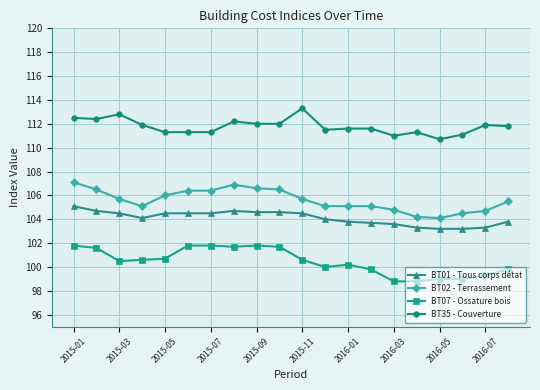

List the series in order of their peak value, lowest first.

BT07 - Ossature bois, BT01 - Tous corps détat, BT02 - Terrassement, BT35 - Couverture